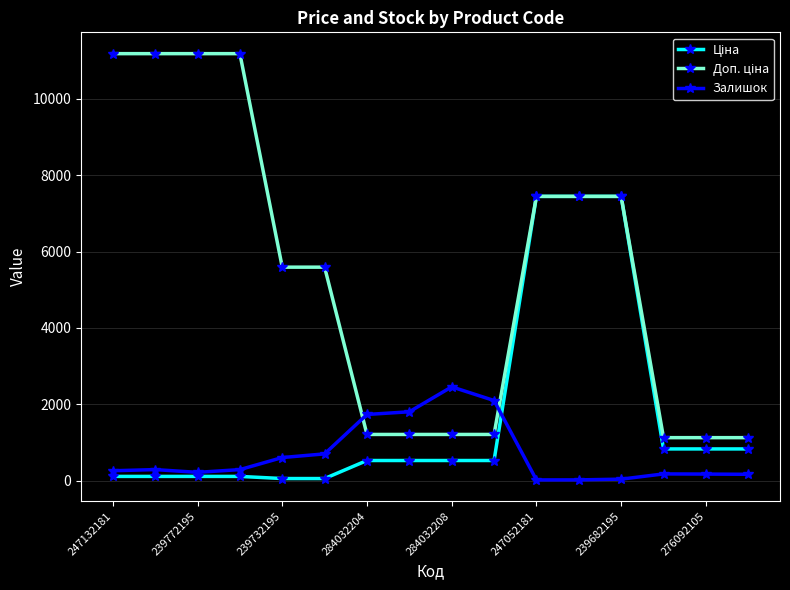

True or false: Залишок has more than 2 interior local peaks.

True